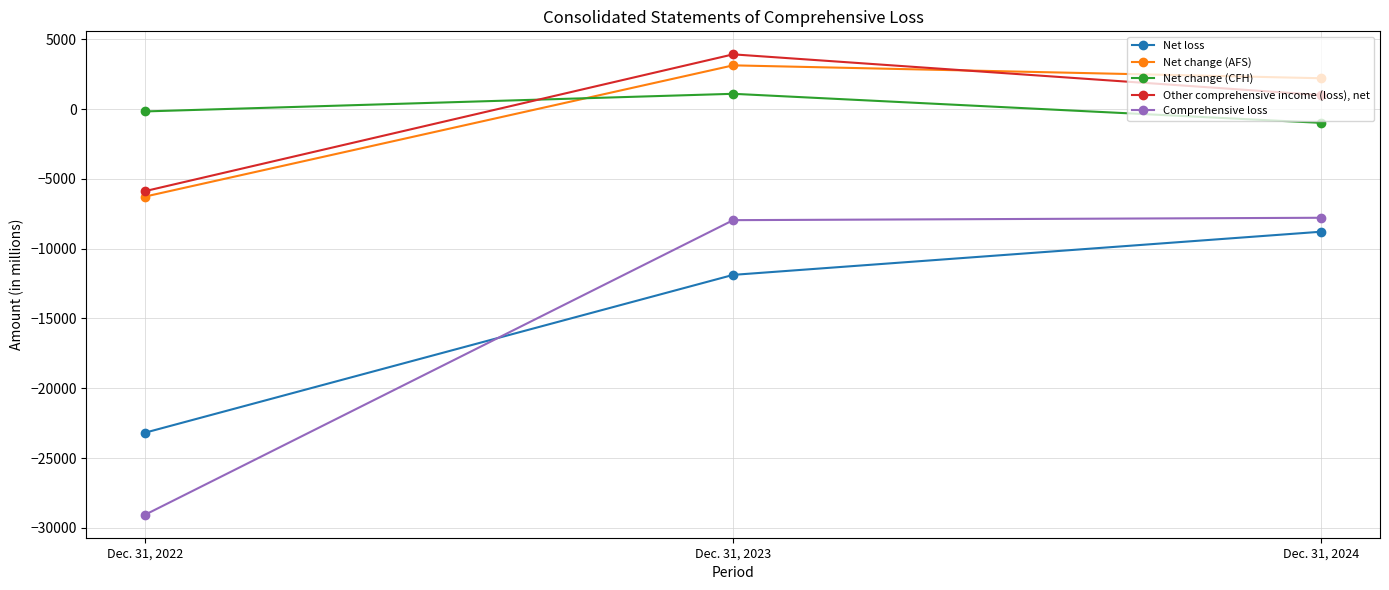

At Dec. 31, 2023, list the series in order from smallest to largest.

Net loss, Comprehensive loss, Net change (CFH), Net change (AFS), Other comprehensive income (loss), net